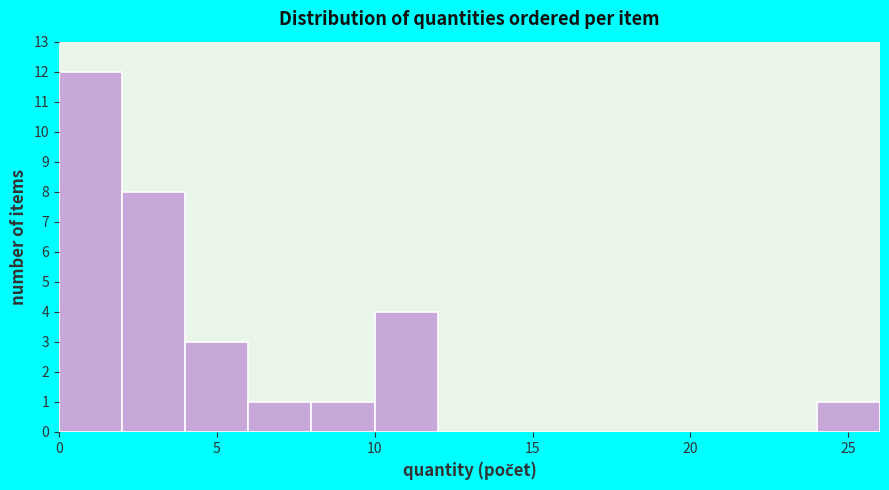

Reading left to right, list every bar in this chart as the range it spans on the x-axis followed by its height. The values are not printed on the chart, so give them approximately, as read against the axis.

0 to 2: 12
2 to 4: 8
4 to 6: 3
6 to 8: 1
8 to 10: 1
10 to 12: 4
12 to 14: 0
14 to 16: 0
16 to 18: 0
18 to 20: 0
20 to 22: 0
22 to 24: 0
24 to 26: 1